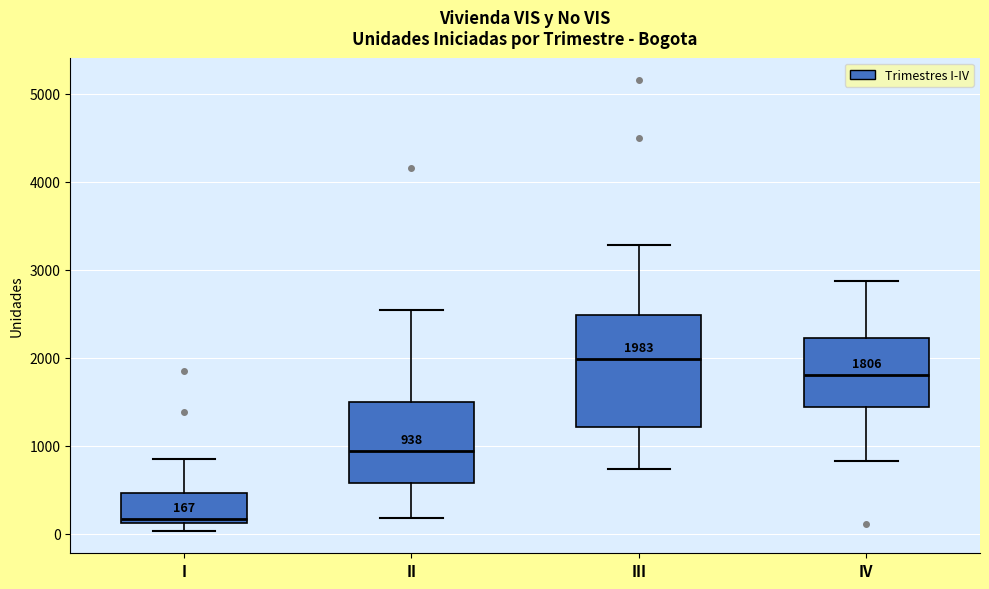

Which box has the highest median line?

III